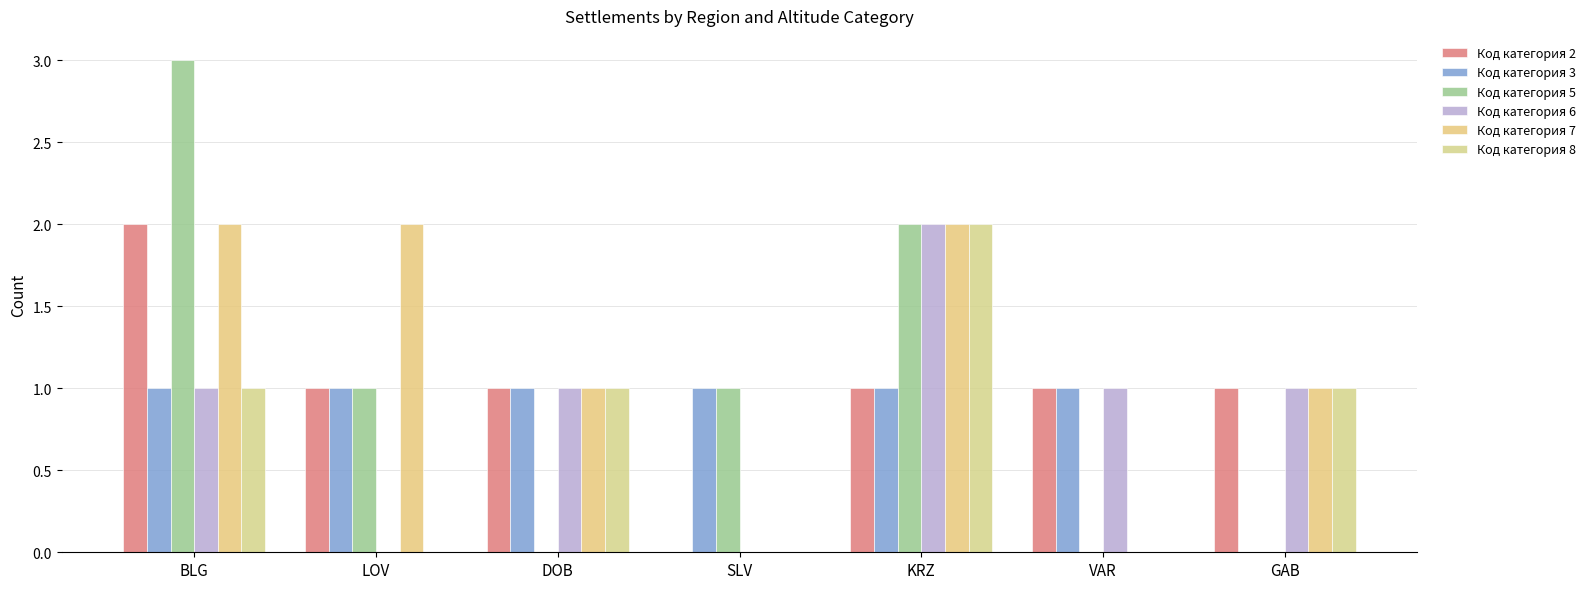

Which has a higher value, LOV or BLG?

BLG